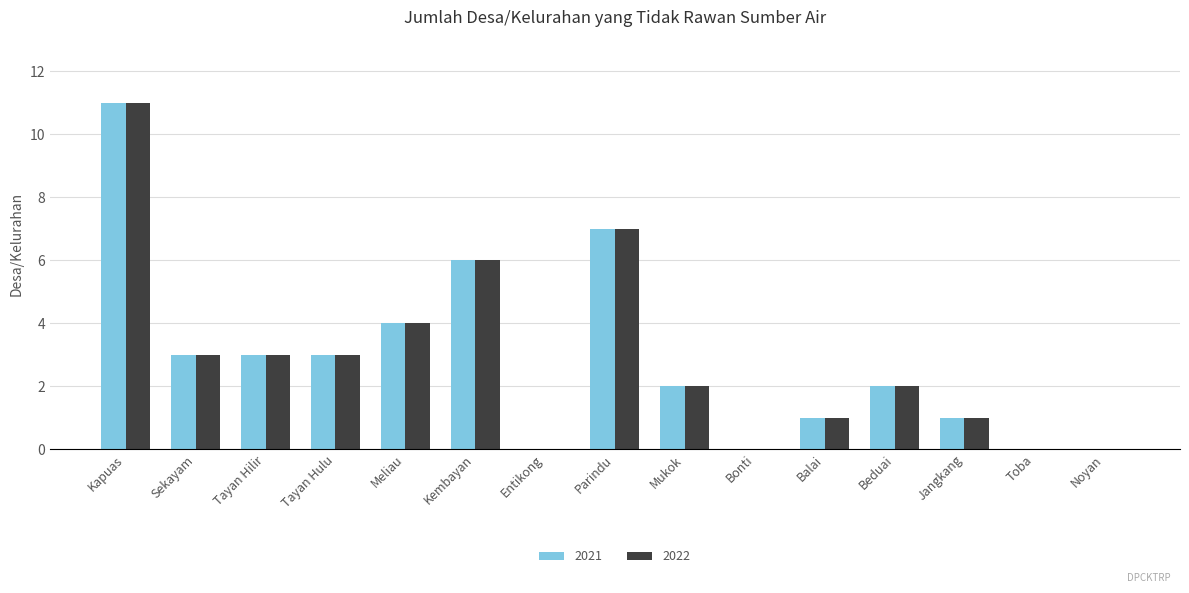

What are all the series names shown in the legend?

2021, 2022